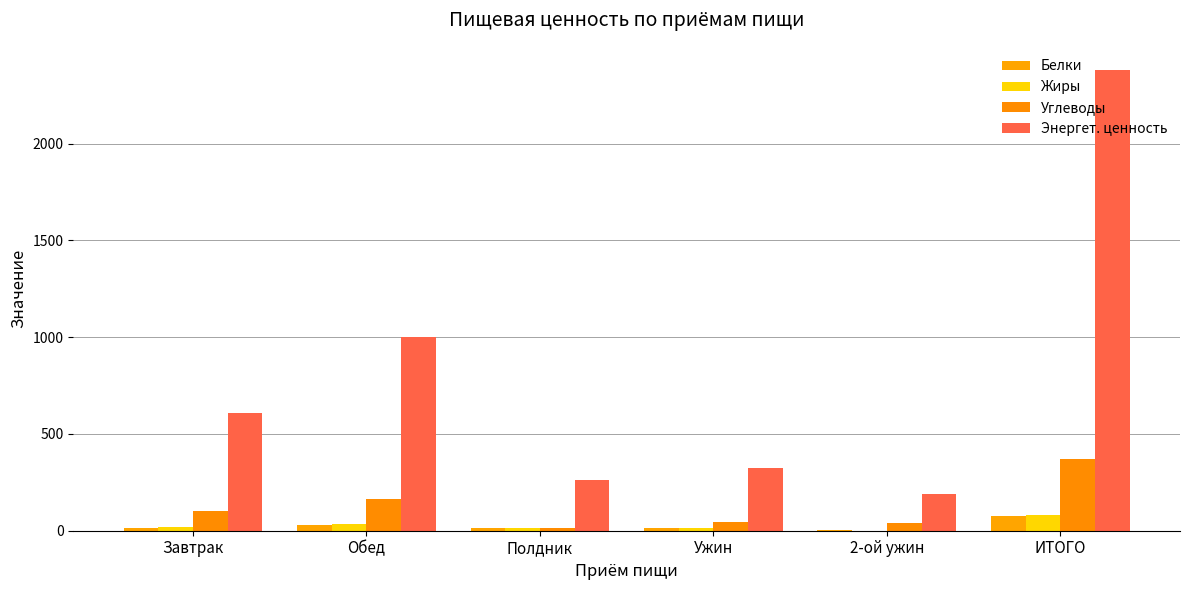

Reading left to right, what are all the values shown in this chart?

Белки: Завтрак=14.1	Обед=27.1	Полдник=15.9	Ужин=15.0	2-ой ужин=3.0	ИТОГО=75.2
Жиры: Завтрак=19.9	Обед=33.0	Полдник=15.7	Ужин=11.6	2-ой ужин=1.0	ИТОГО=81.3
Углеводы: Завтрак=104.1	Обед=163.5	Полдник=14.1	Ужин=46.6	2-ой ужин=42.0	ИТОГО=370.2
Энергет. ценность: Завтрак=606.1	Обед=1001.1	Полдник=260.6	Ужин=325.0	2-ой ужин=188.0	ИТОГО=2380.8